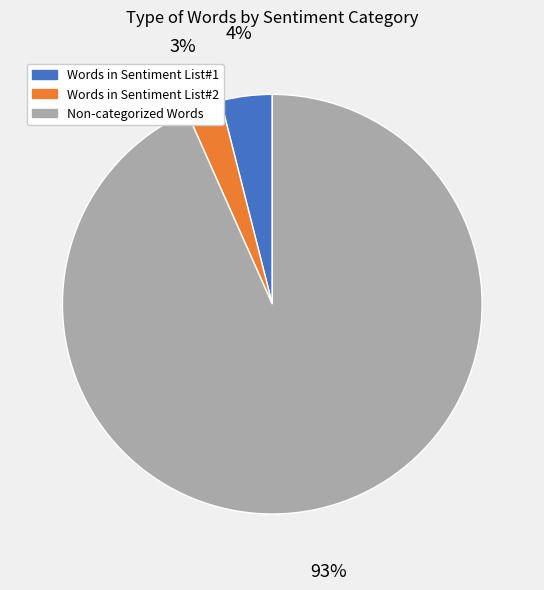

To the nearest percent, what is the difference between the Words in Sentiment List#2 and Words in Sentiment List#1 slice percentages?

1%